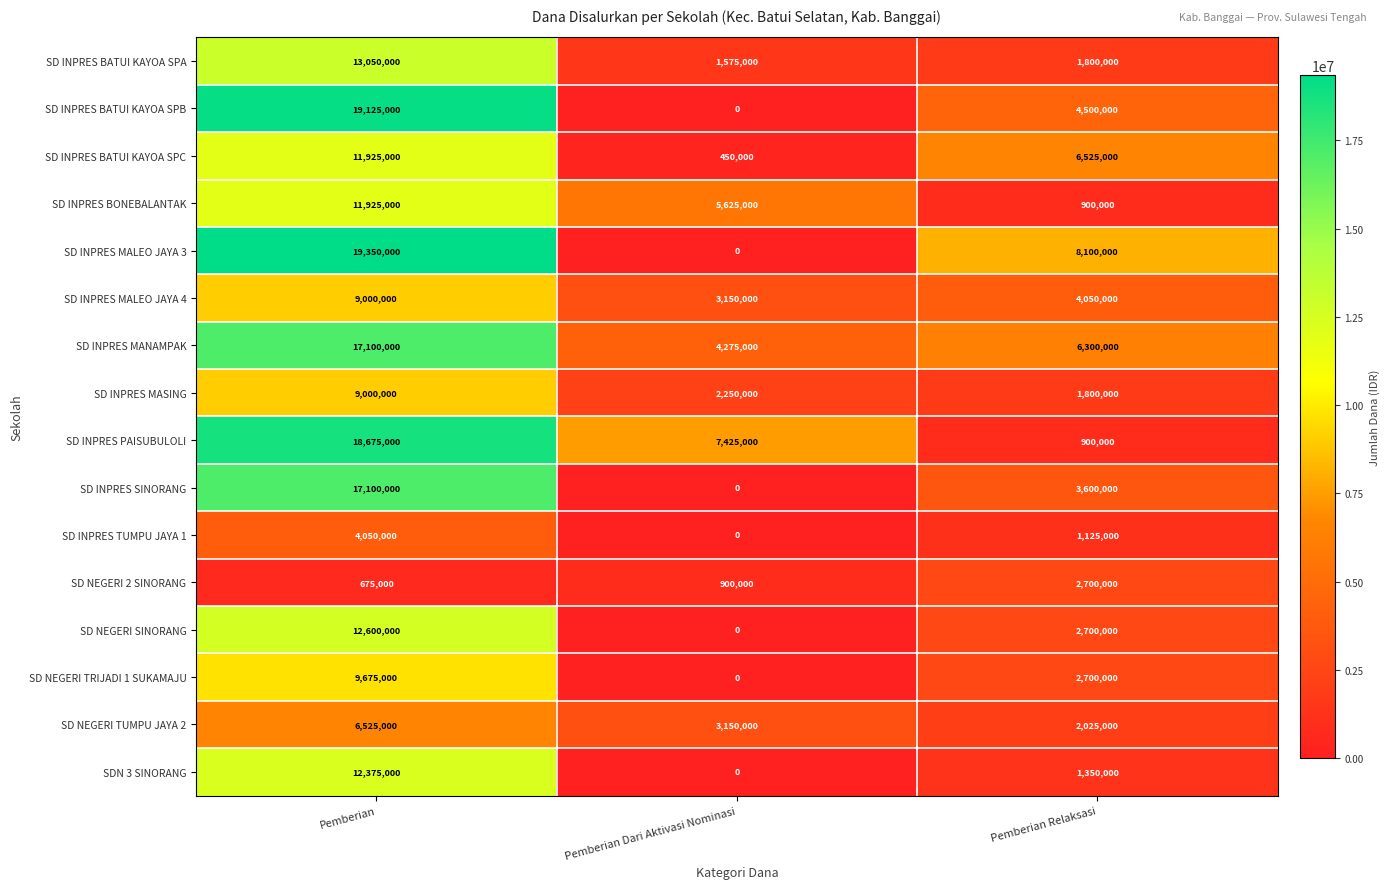

At how many categories does at least one series exceed 16797277?

1